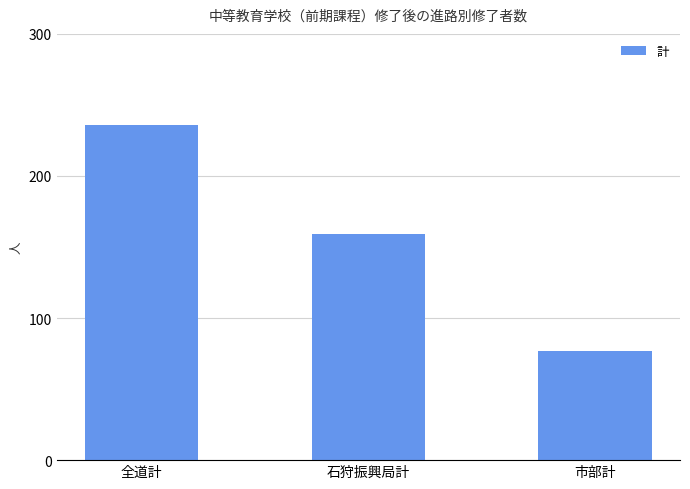

Is it true that the value at 市部計 is 77?

True